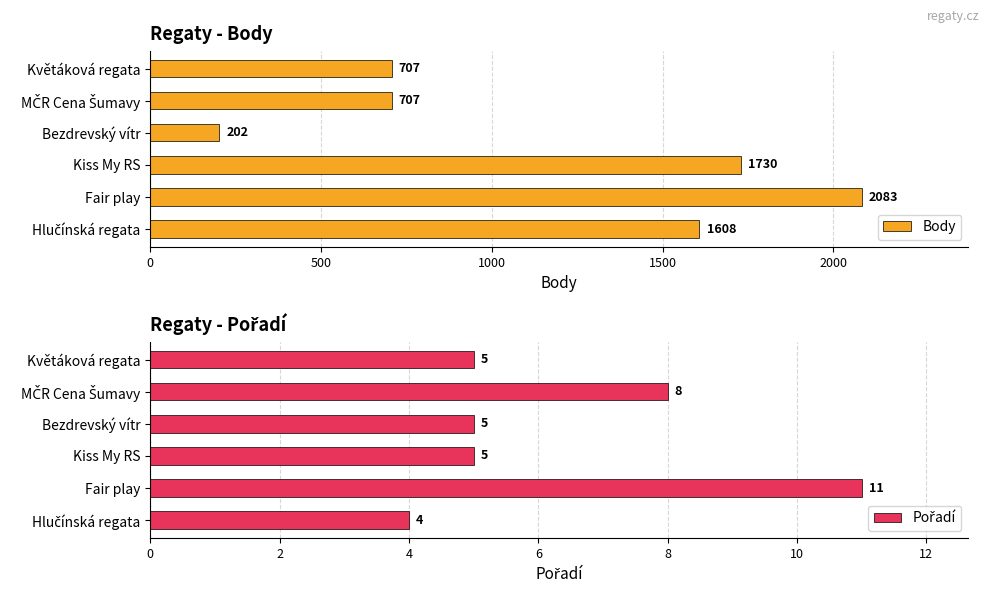

Are the bars horizontal?

Yes